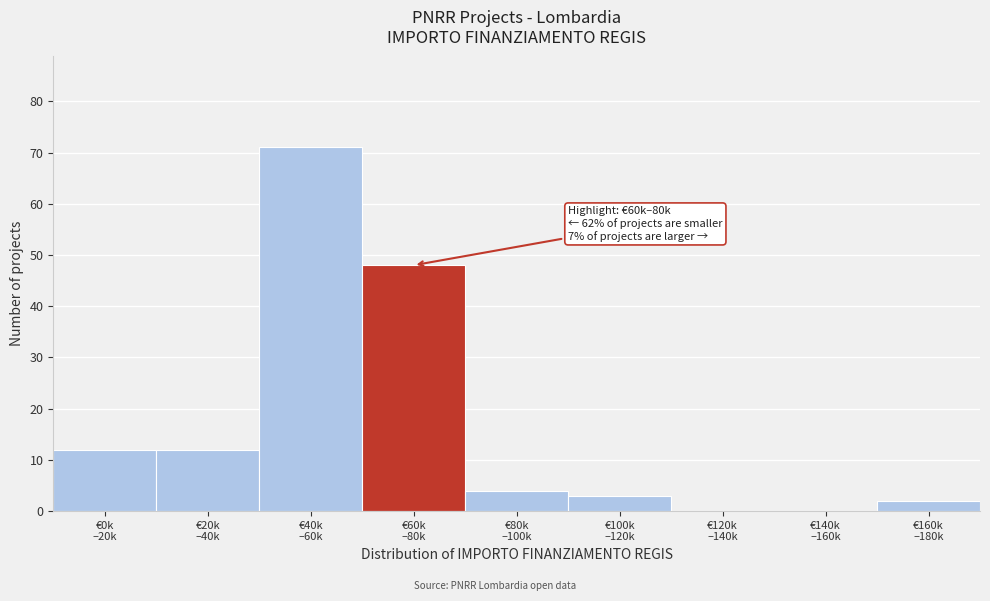

What is the sum of all values?

152